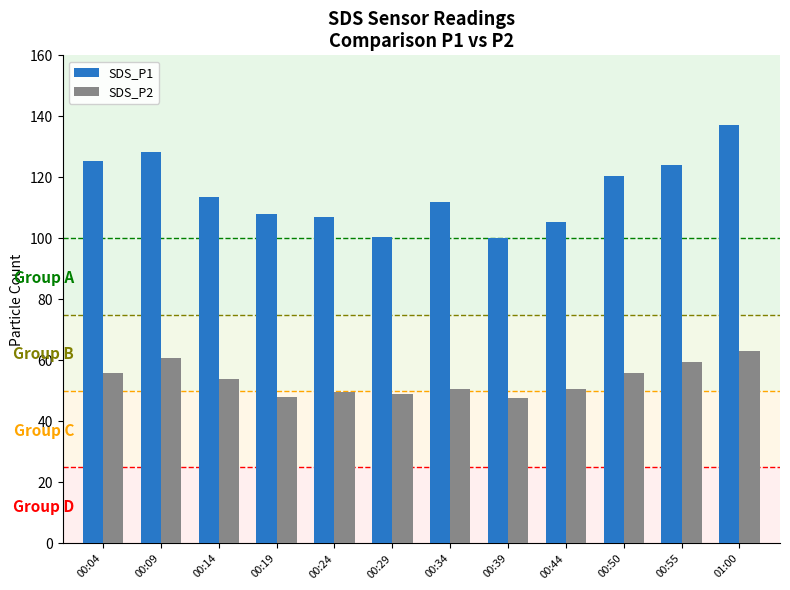

Rank the series at 00:09 from lowest to highest value.

SDS_P2, SDS_P1